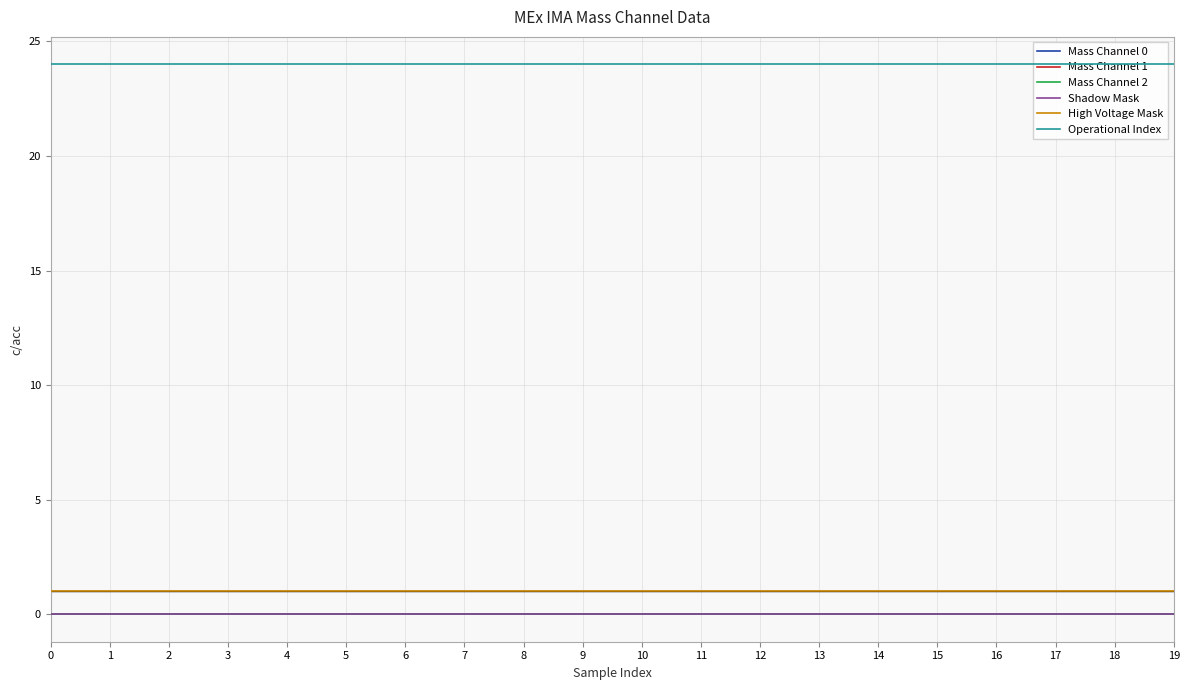

Does the chart display data point markers on the line(s)?

No